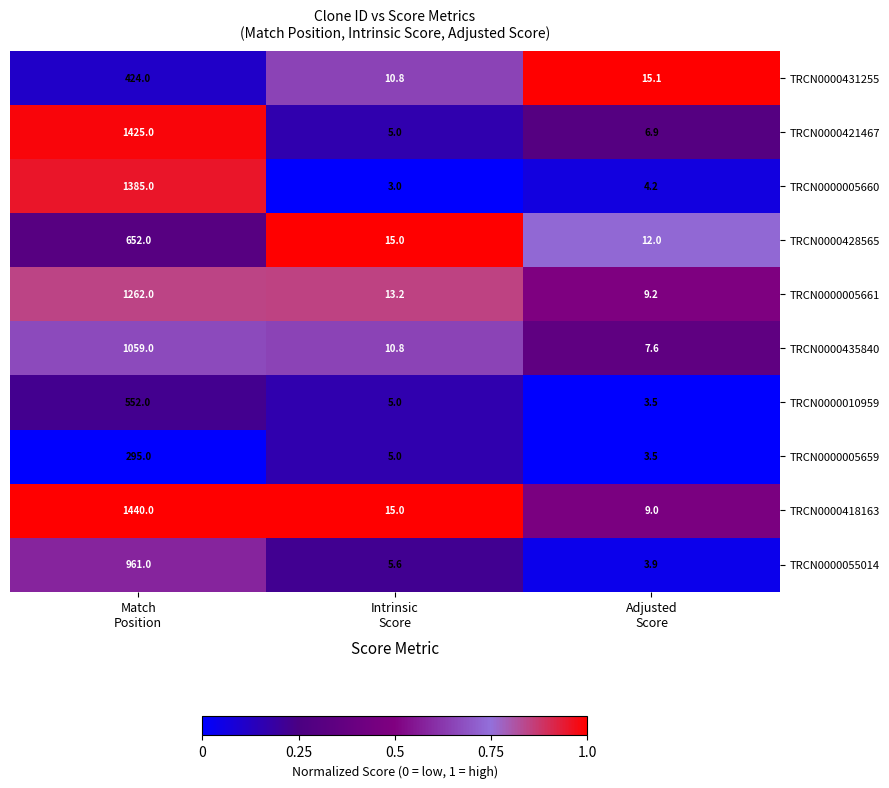

List the series in order of their peak value, highest first.

TRCN0000418163, TRCN0000421467, TRCN0000005660, TRCN0000005661, TRCN0000435840, TRCN0000055014, TRCN0000428565, TRCN0000010959, TRCN0000431255, TRCN0000005659